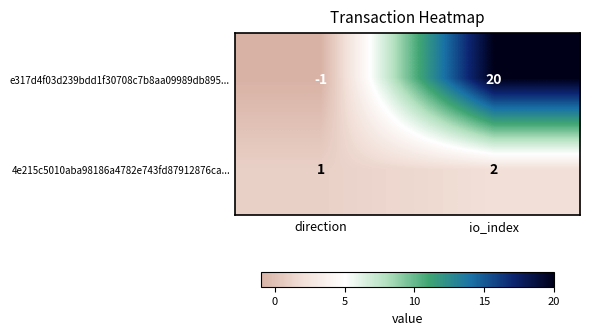

How many values in e317d4f03d239bdd1f30708c7b8aa09989db895... are above zero?

1